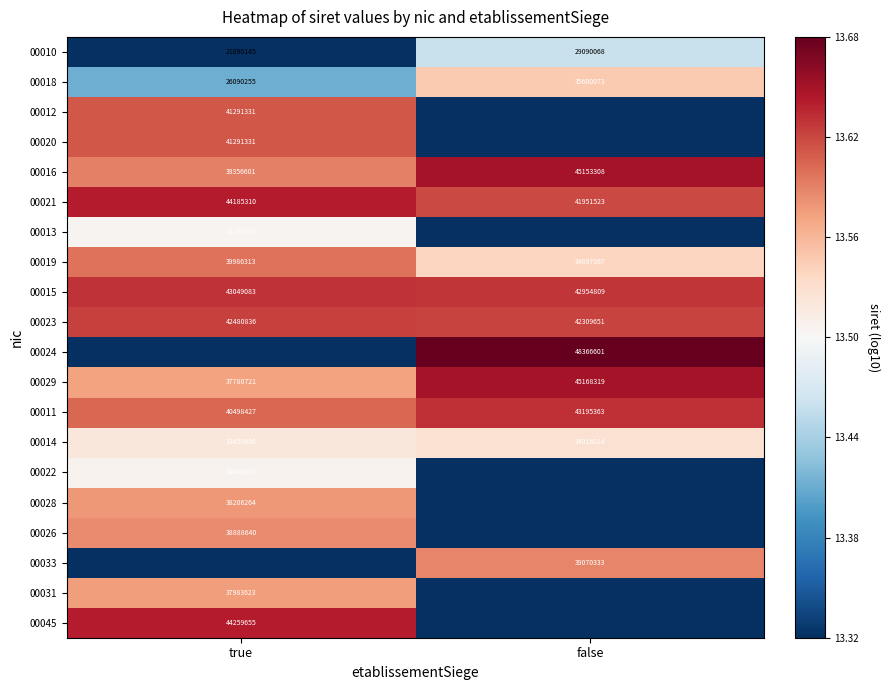

The 00022 series shows 45202779 at true. True or false?

False